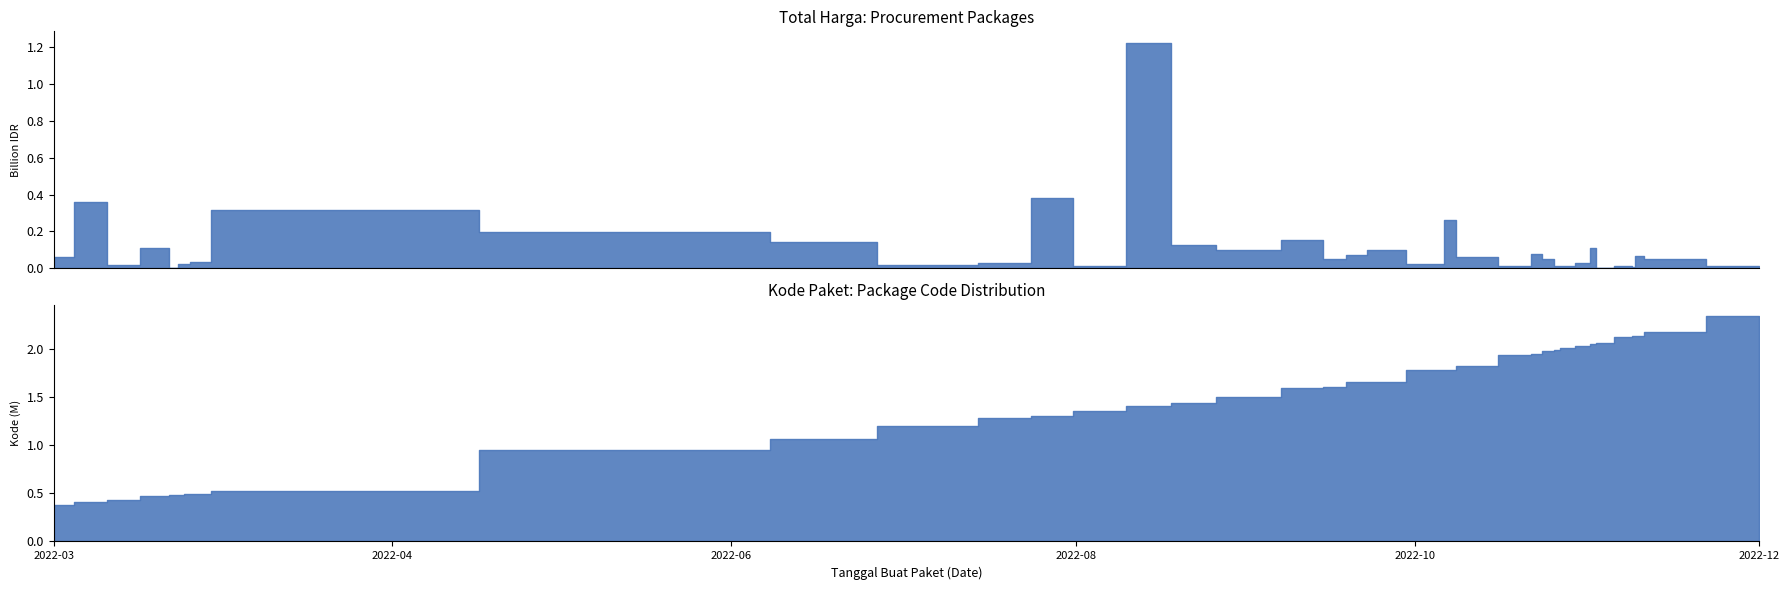

The value of Total Harga (Billion IDR) at 2022-07-28 is 10416986. True or false?

False